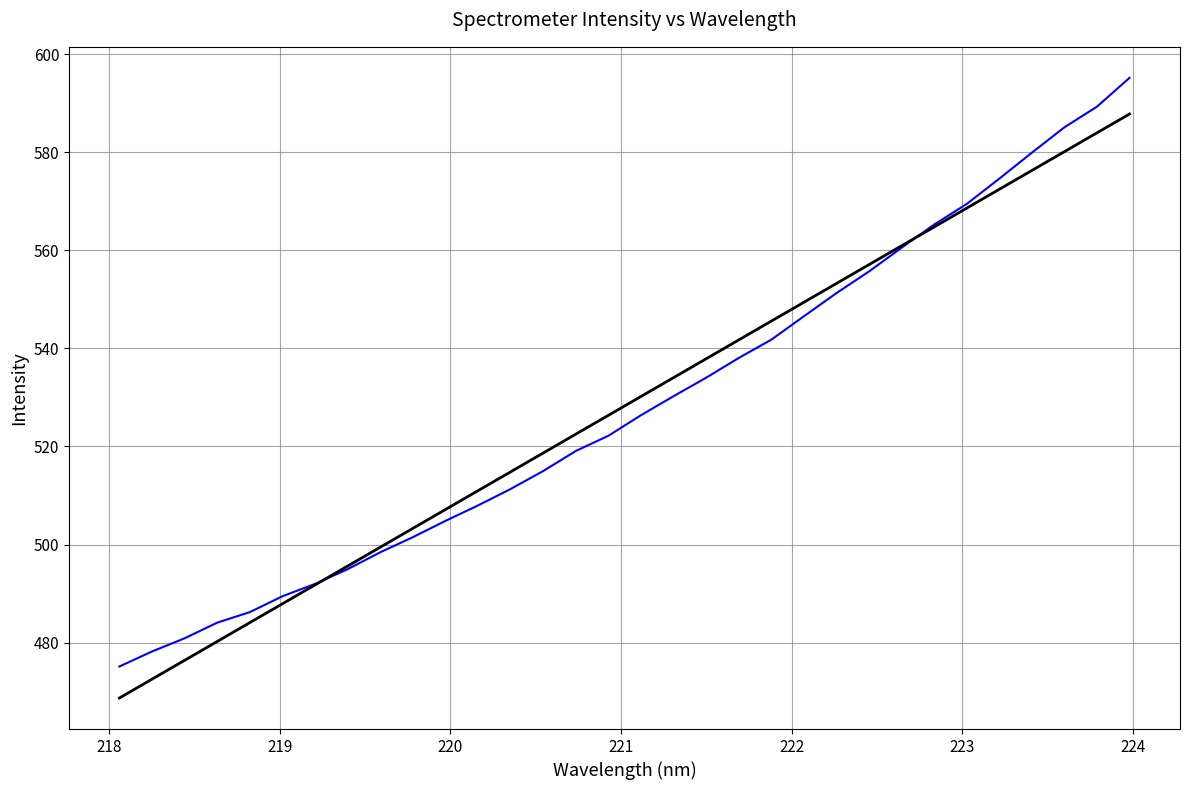

What is the maximum value shown in the chart?

595.2